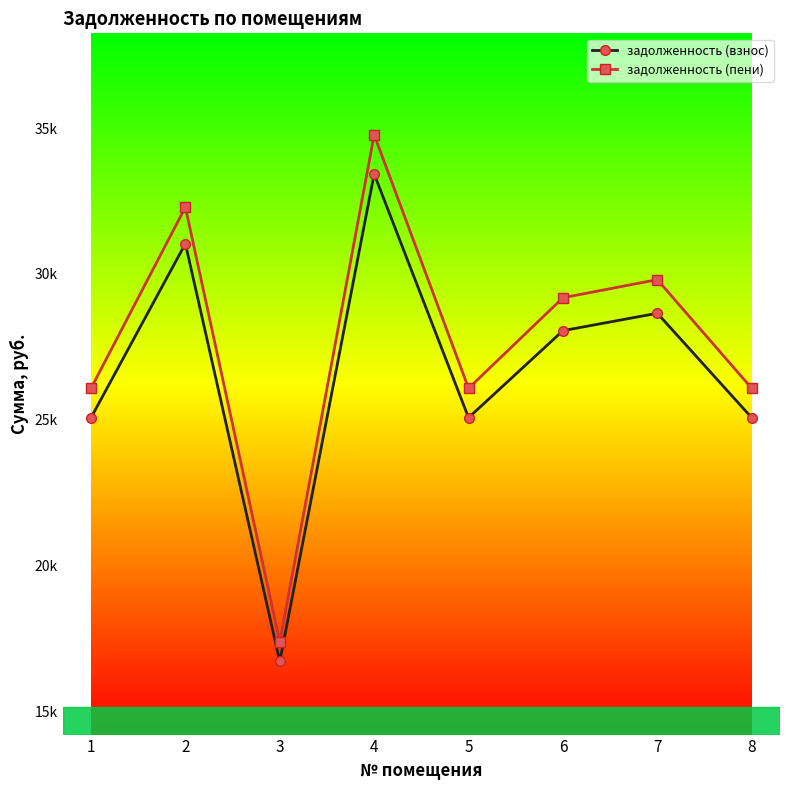

Reading right to left, transcribe all the data shown in this chart.

задолженность (взнос): 8=25069.0	7=28650.2	6=28053.4	5=25069.0	4=33425.3	3=16712.6	2=31037.8	1=25069.0
задолженность (пени): 8=26077.0	7=29802.2	6=29181.4	5=26077.0	4=34769.3	3=17384.6	2=32285.8	1=26077.0